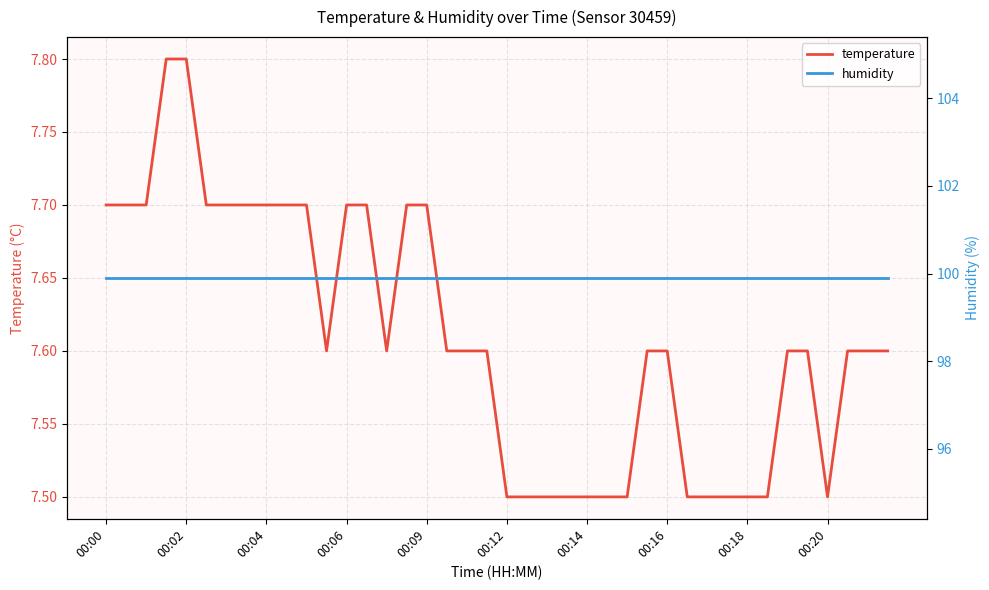

What is the highest value of the temperature series?

7.8